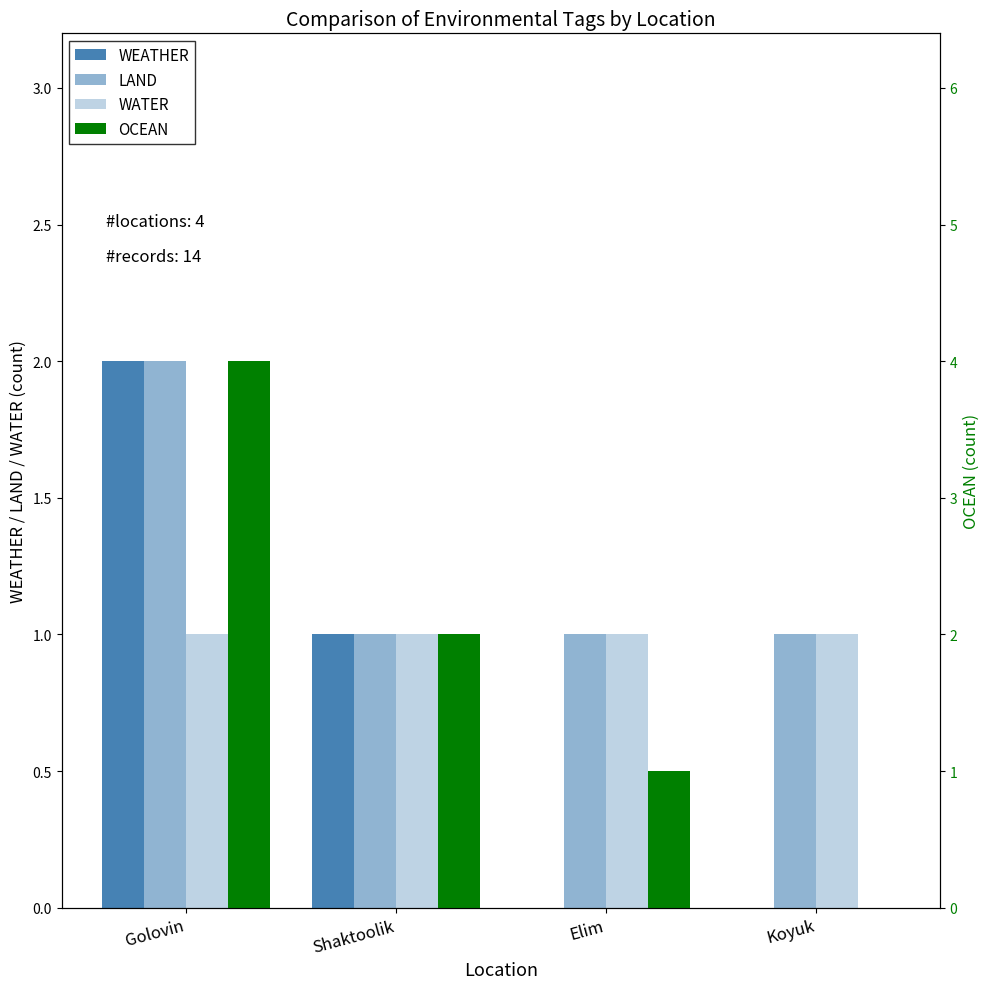

Are the bars grouped side by side (vs. stacked)?

Yes